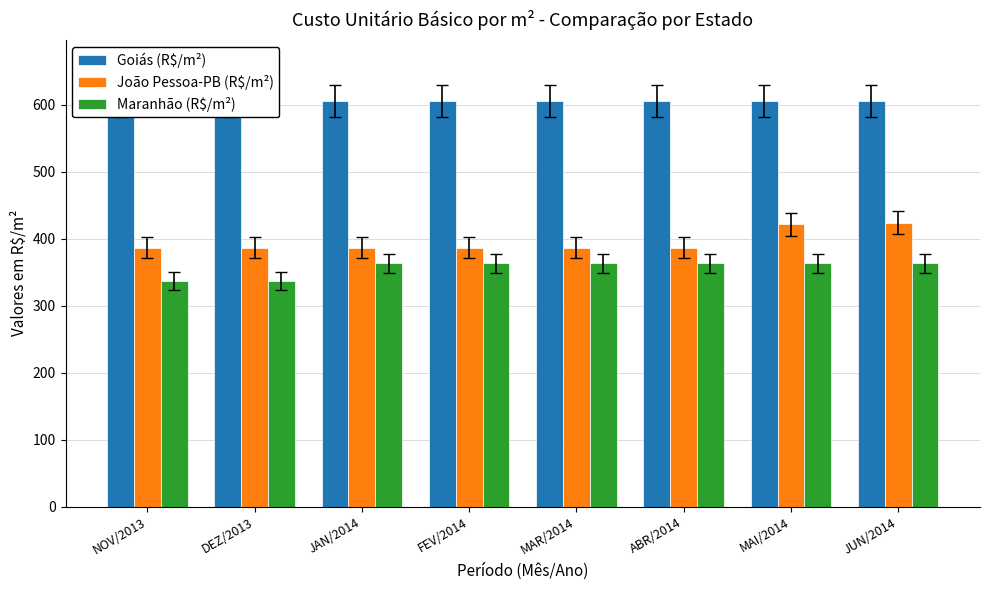

What position from the left is FEV/2014?

4